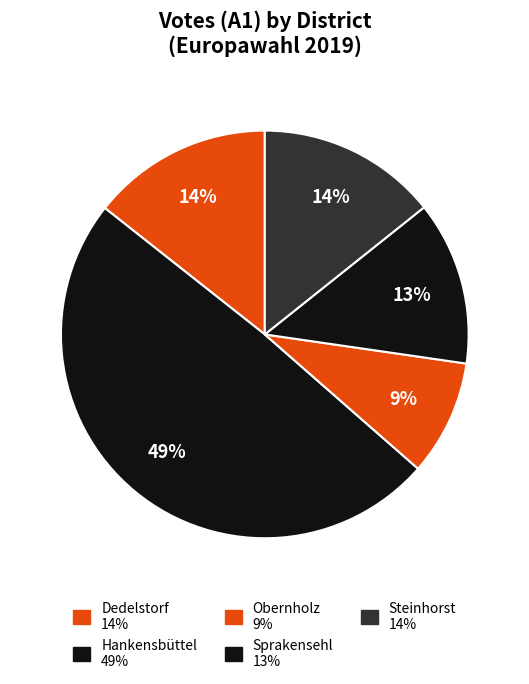

The Steinhorst slice represents 25% of the pie. True or false?

False